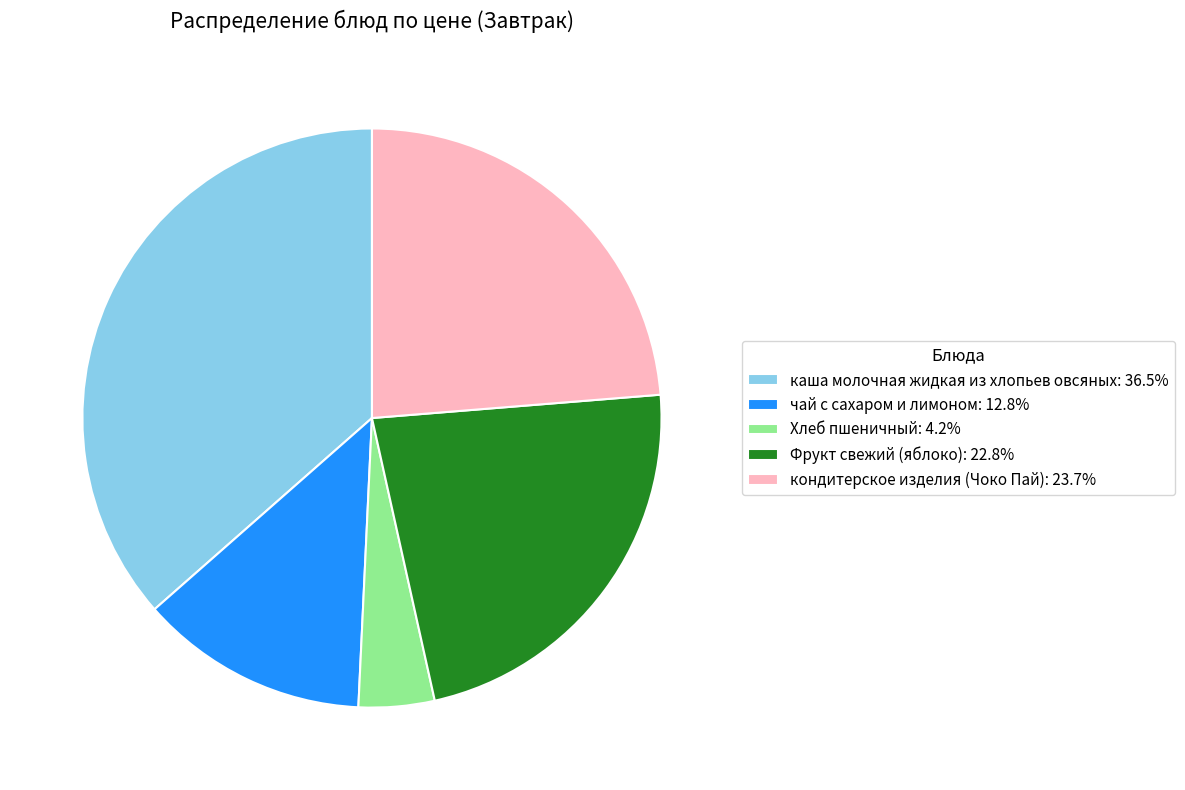

Does кондитерское изделия (Чоко Пай): 23.7% account for over 50% of the chart?

No